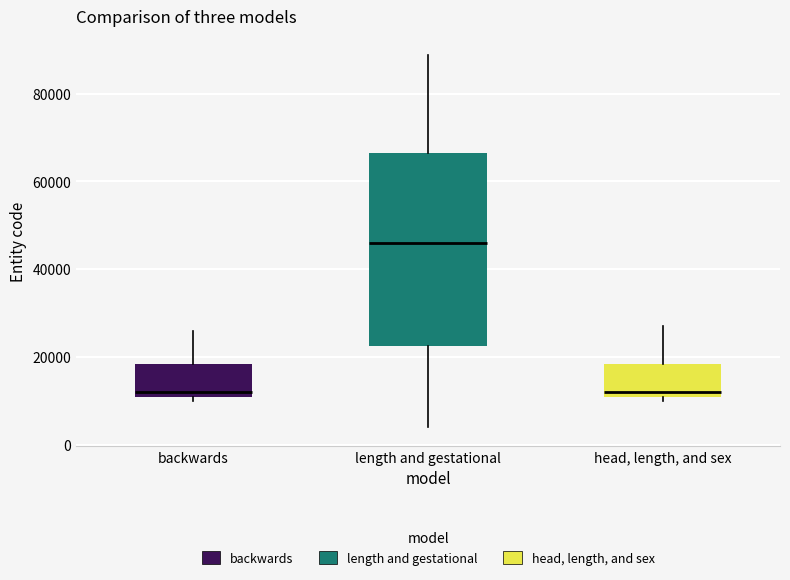

Which box's median line is the highest?

length and gestational